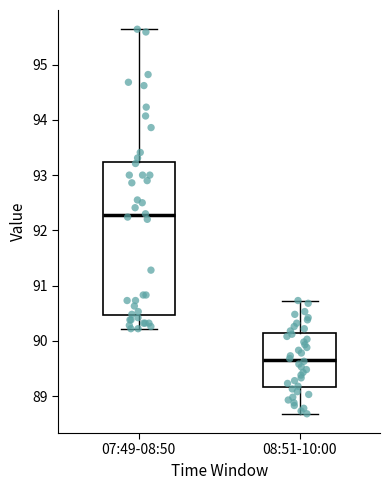

Reading left to right, read every box against the y-axis: the position of its median line, the range the box covers, and the ends of its whiskers. The values are not printed on the chart, so give them approximately, as read against the axis.

07:49-08:50: median 92.3, box 90.5 to 93.2, whiskers 90.2 to 95.6
08:51-10:00: median 89.7, box 89.2 to 90.1, whiskers 88.7 to 90.7